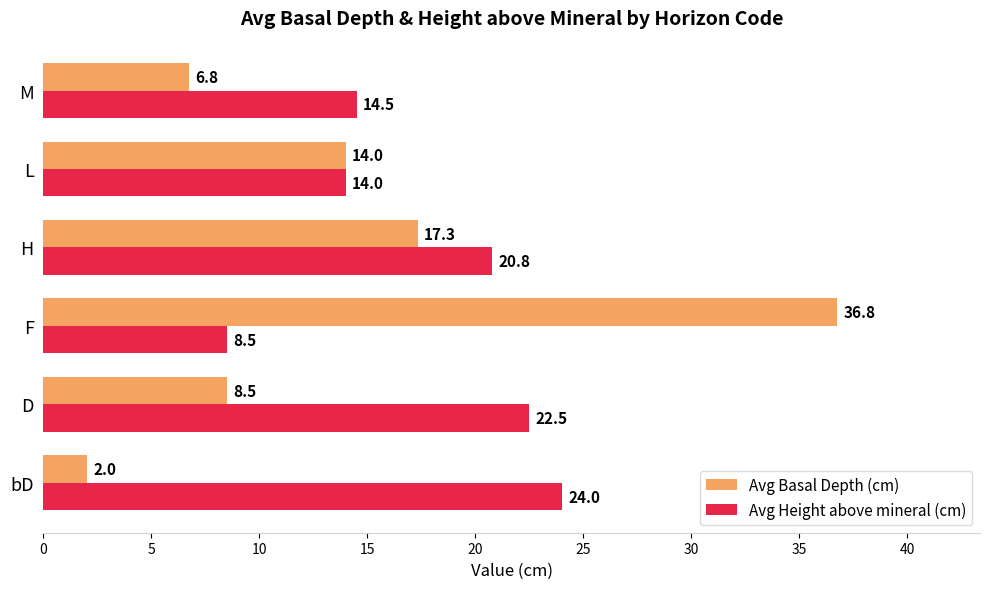

Is it true that Avg Height above mineral (cm) equals 24.0 at bD?

True